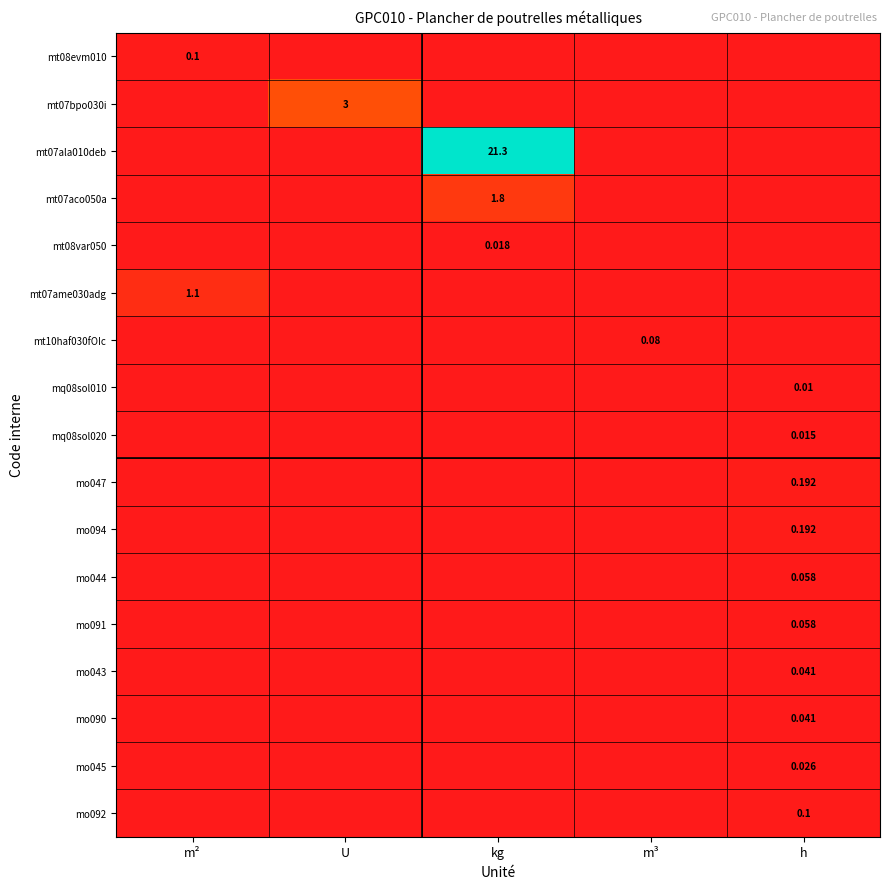

Is the value of mo044 at m² greater than the value of mo047 at m³?

No